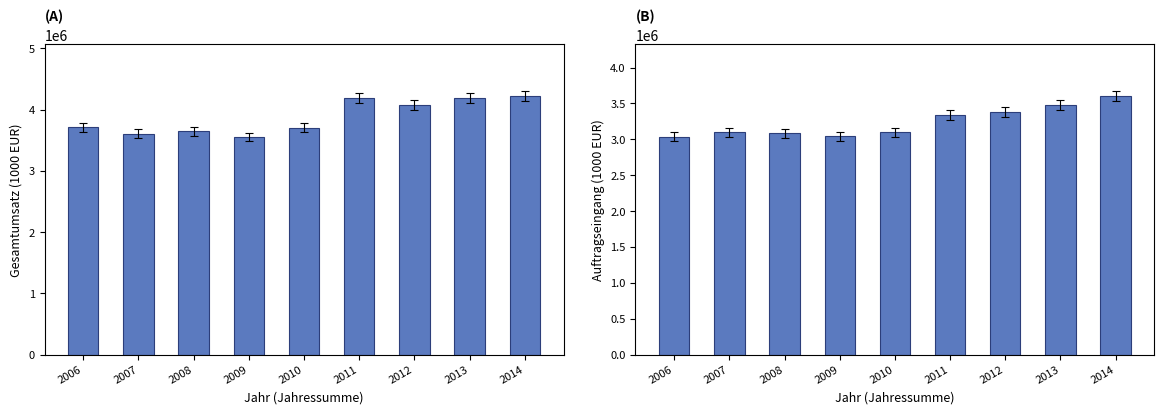

Reading right to left, transcribe all the data shown in this chart.

Jahressumme Gesamtumsatz (1000 EUR): 2014=4219971	2013=4187331	2012=4069260	2011=4186098	2010=3704265	2009=3554689	2008=3650506	2007=3610370	2006=3711703
Jahressumme Auftragseingang (1000 EUR): 2014=3601778	2013=3473231	2012=3380099	2011=3342374	2010=3097734	2009=3041191	2008=3083894	2007=3100180	2006=3035509